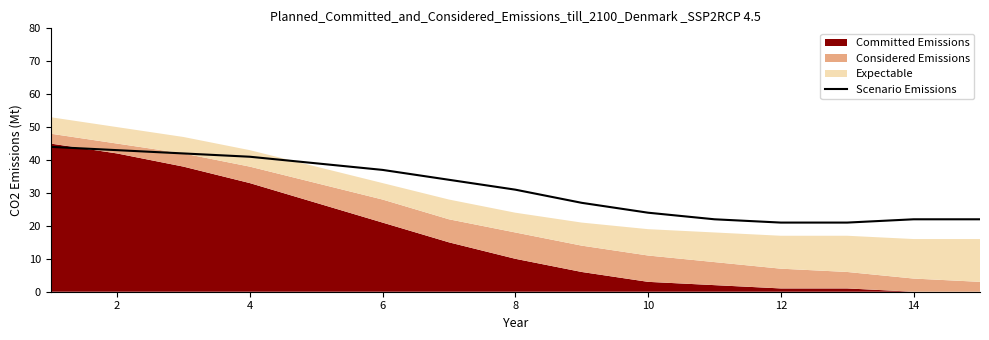

The Scenario Emissions series shows 41 at 4. True or false?

True